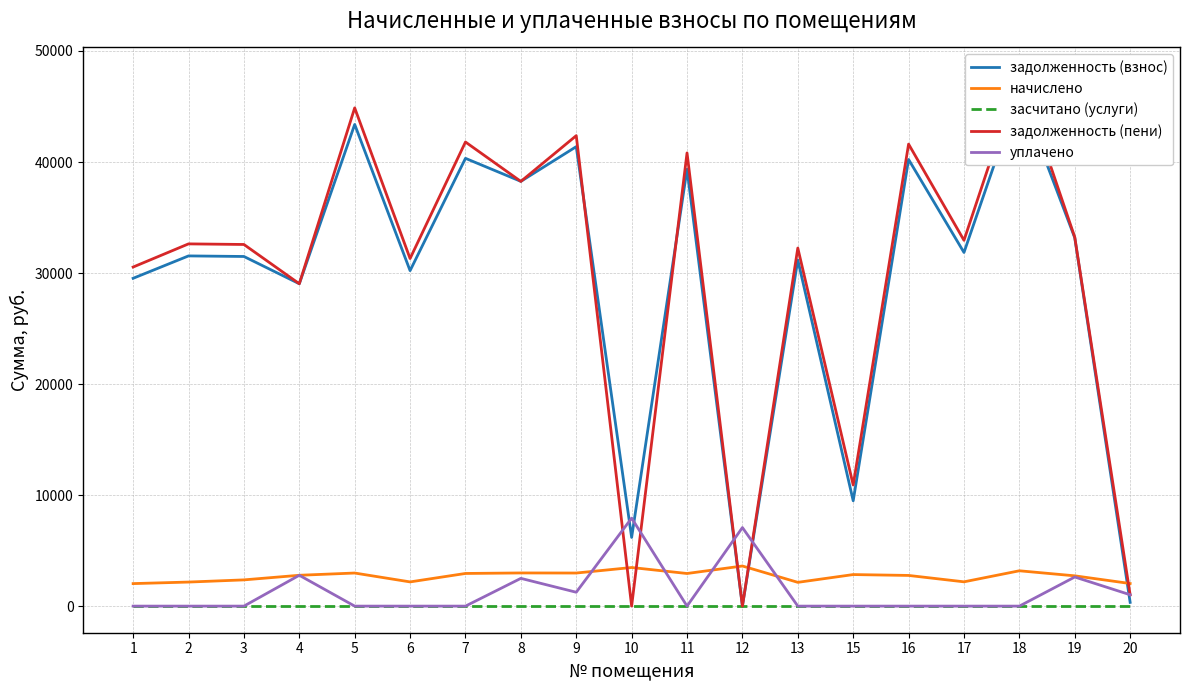

The value of уплачено at 1 is 4979.3. True or false?

False